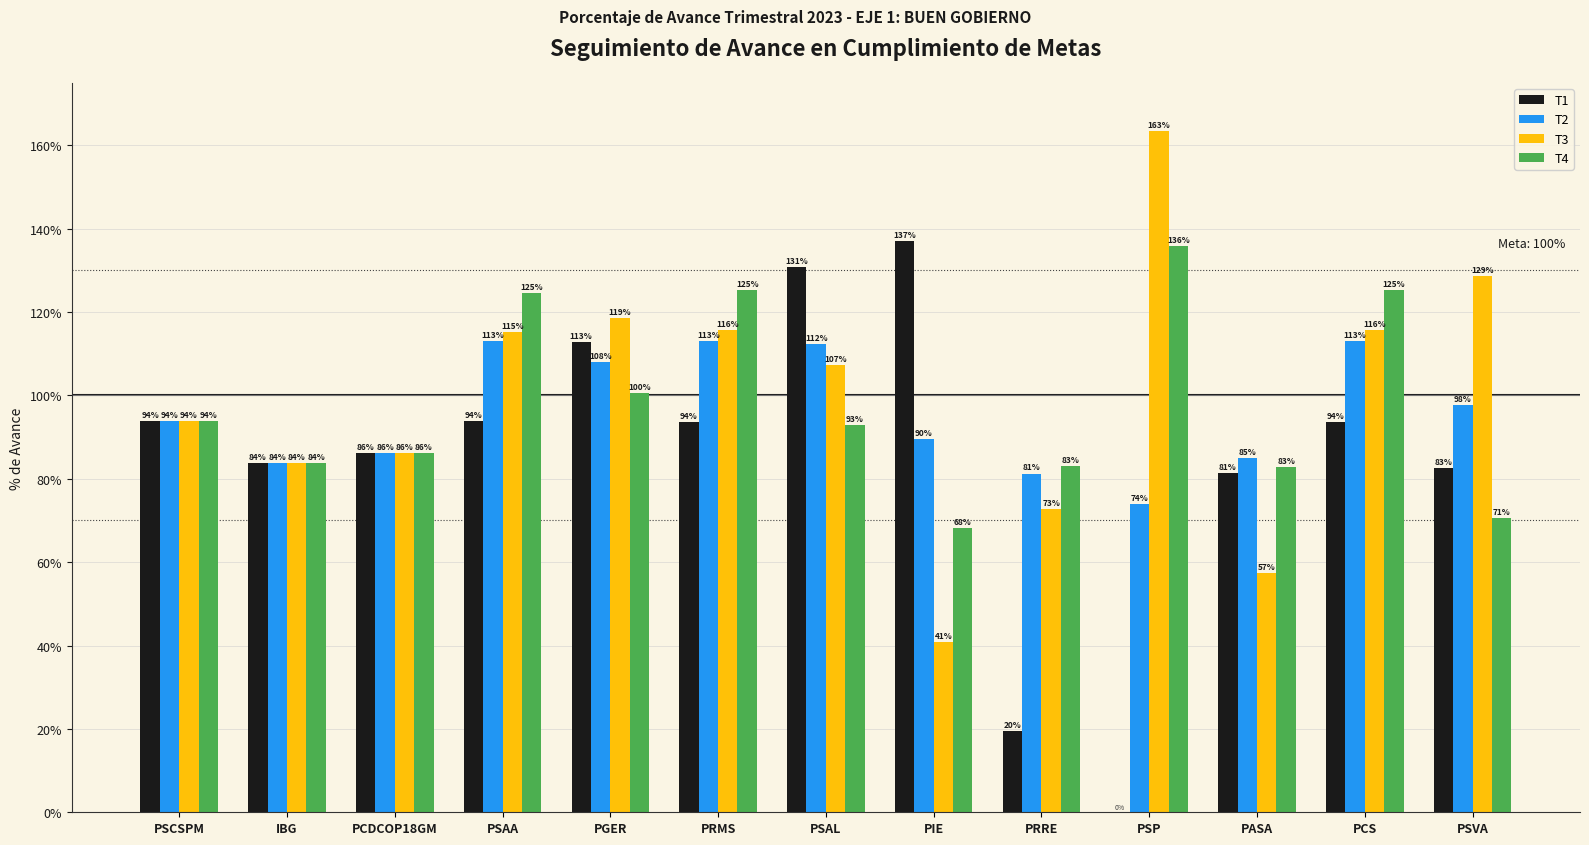

What are all the series names shown in the legend?

T1, T2, T3, T4